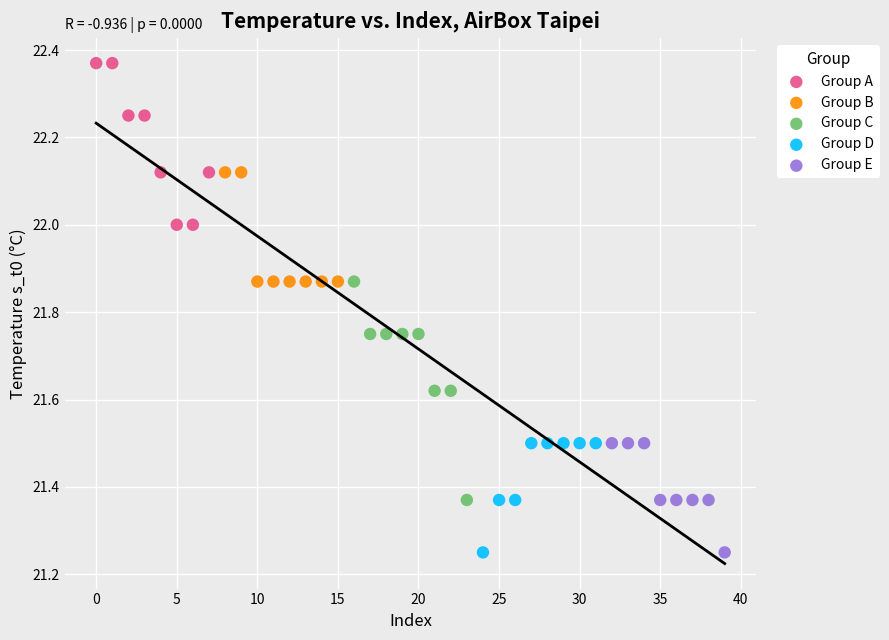

Which series has the largest Y range (max minus min)?

Group C